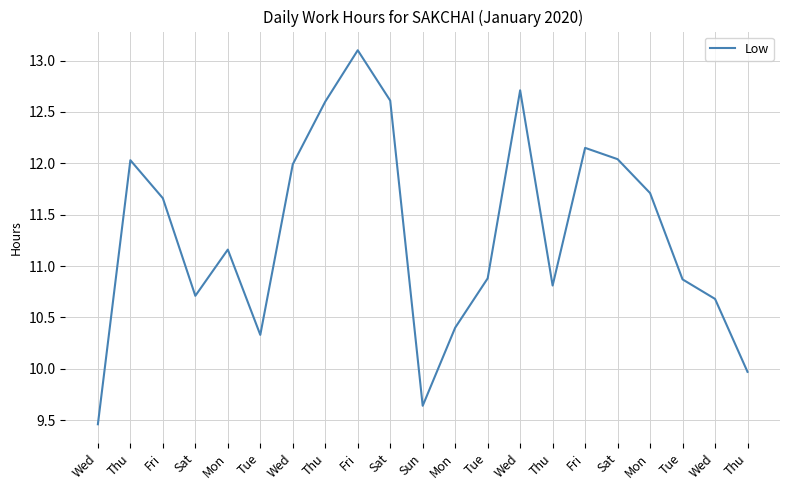

How many points are lower than both their immediate neighbors (excluding endpoints)?

4